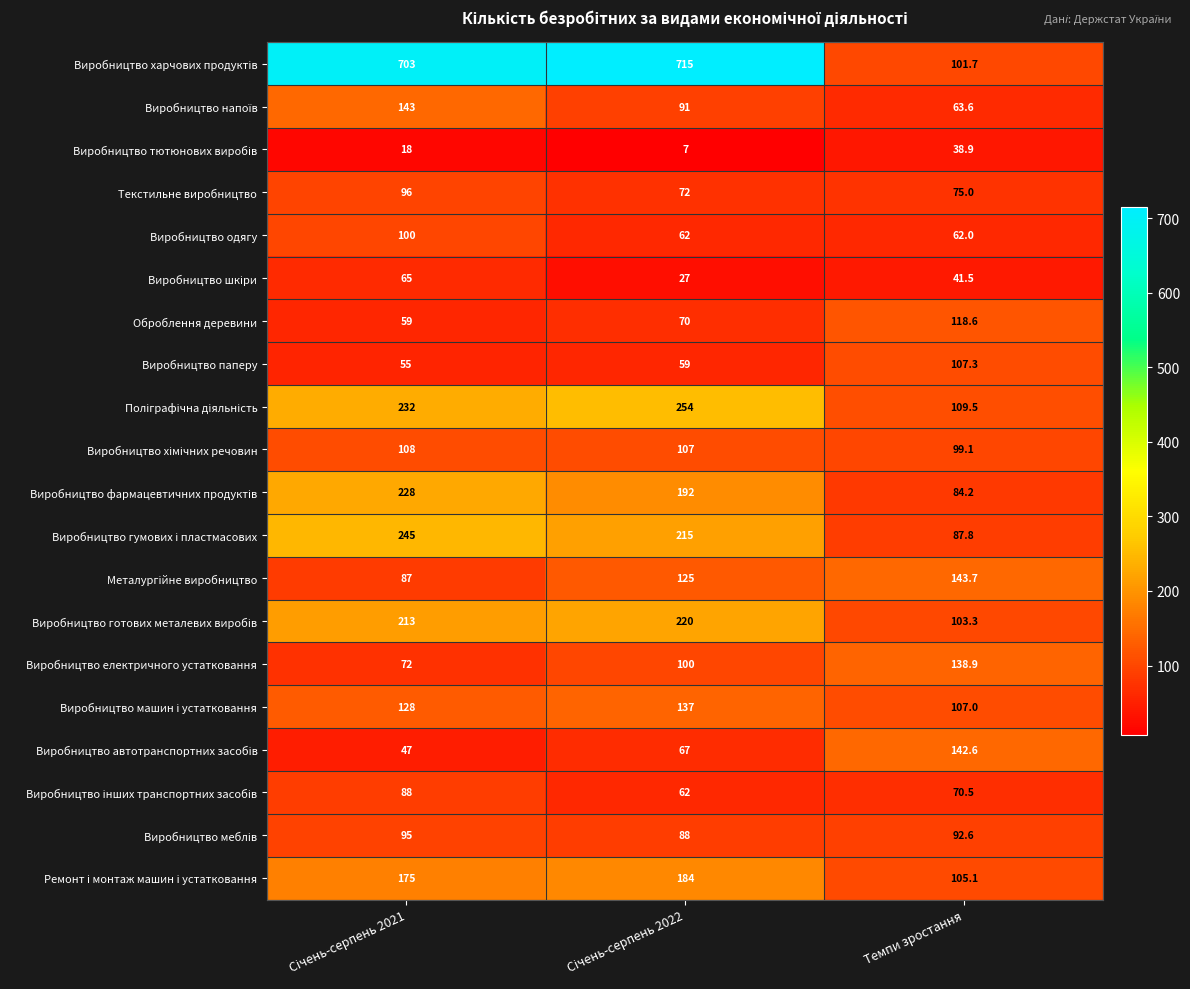

What is the maximum value shown in the chart?

715.0